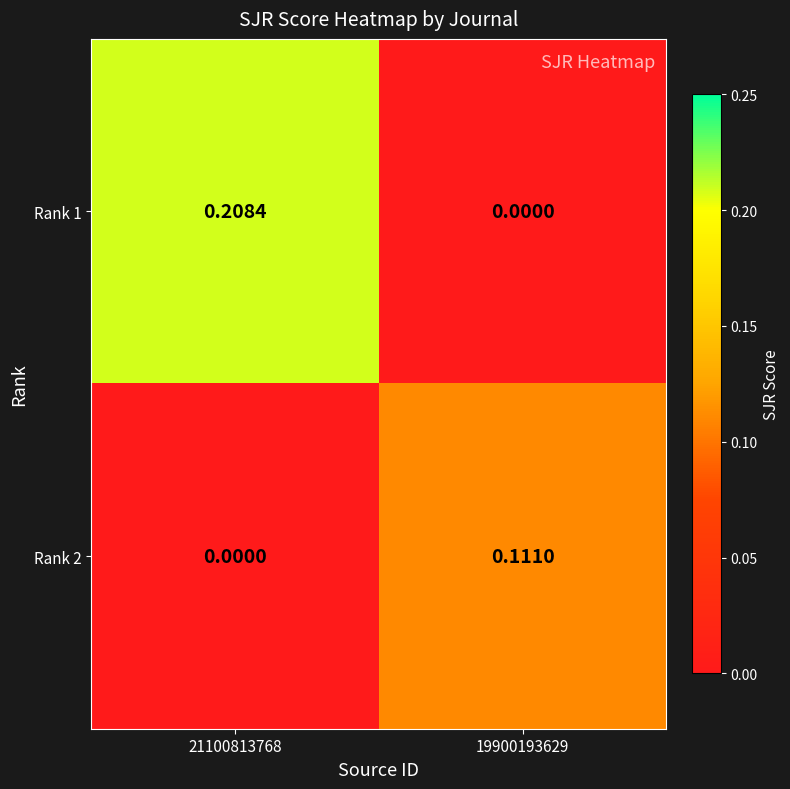

Which series has the largest total across all categories?

Rank 1